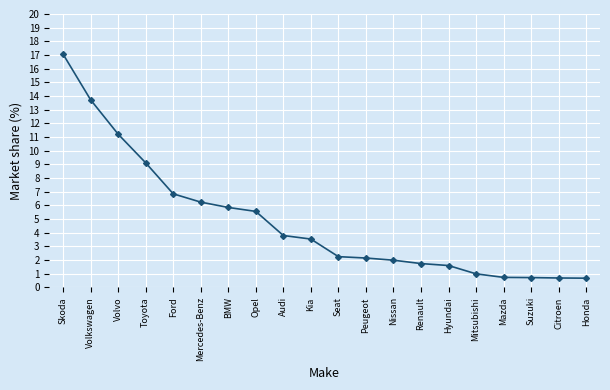

Reading left to right, list all the values displayed in this chart.

17.1	13.7	11.2	9.1	6.8	6.2	5.9	5.6	3.8	3.5	2.3	2.2	2.0	1.7	1.6	1.0	0.7	0.7	0.7	0.7